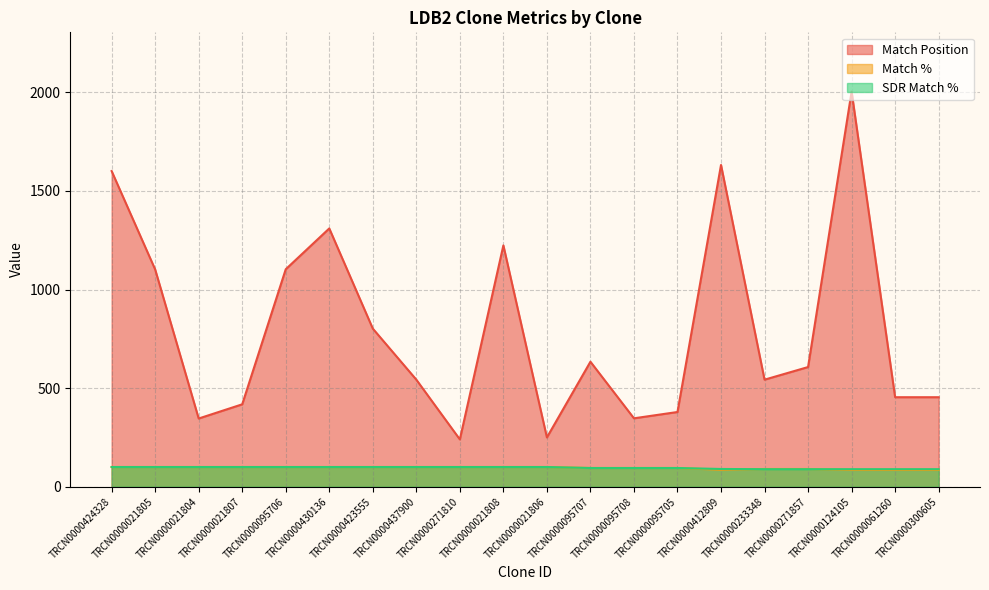

What is the minimum value shown in the chart?

85